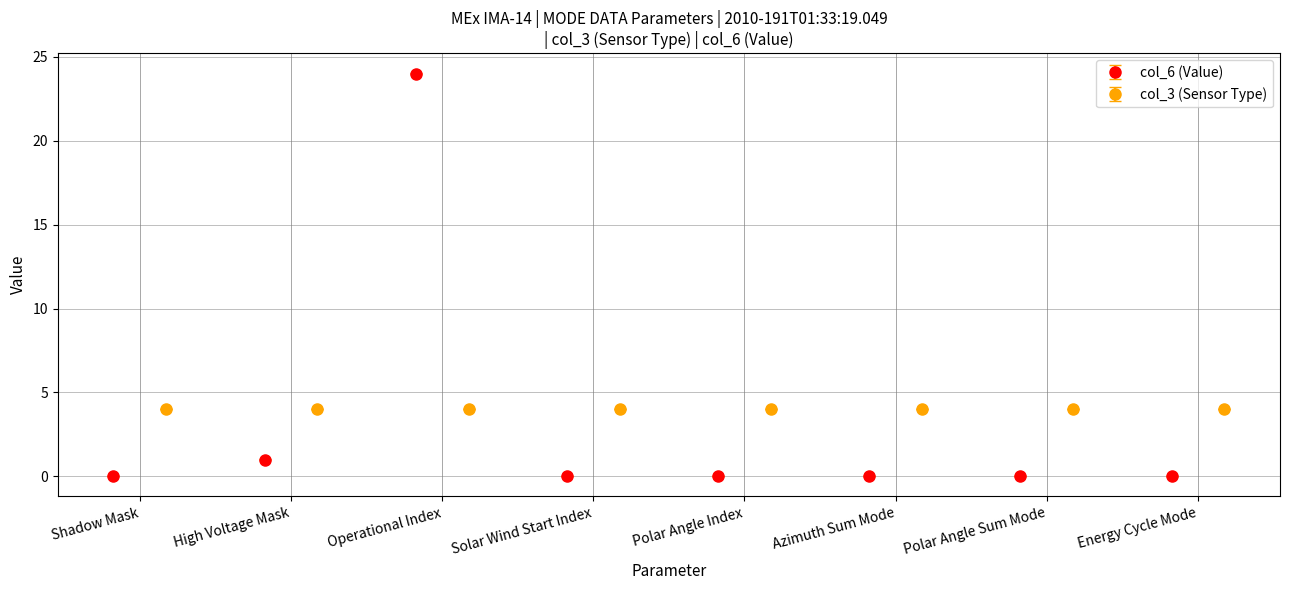

What is the value of the col_6 (Value) point at the 2nd from the left?

1